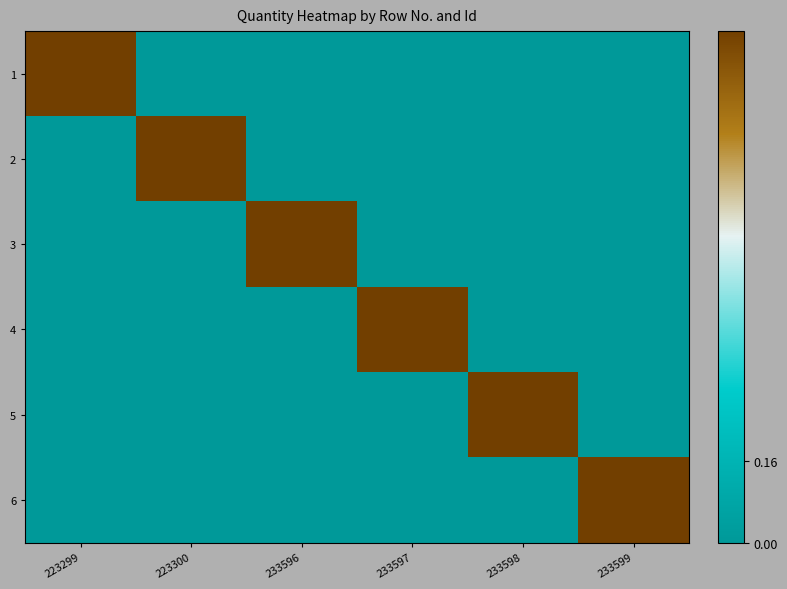

Which series has the widest spread of values?

1